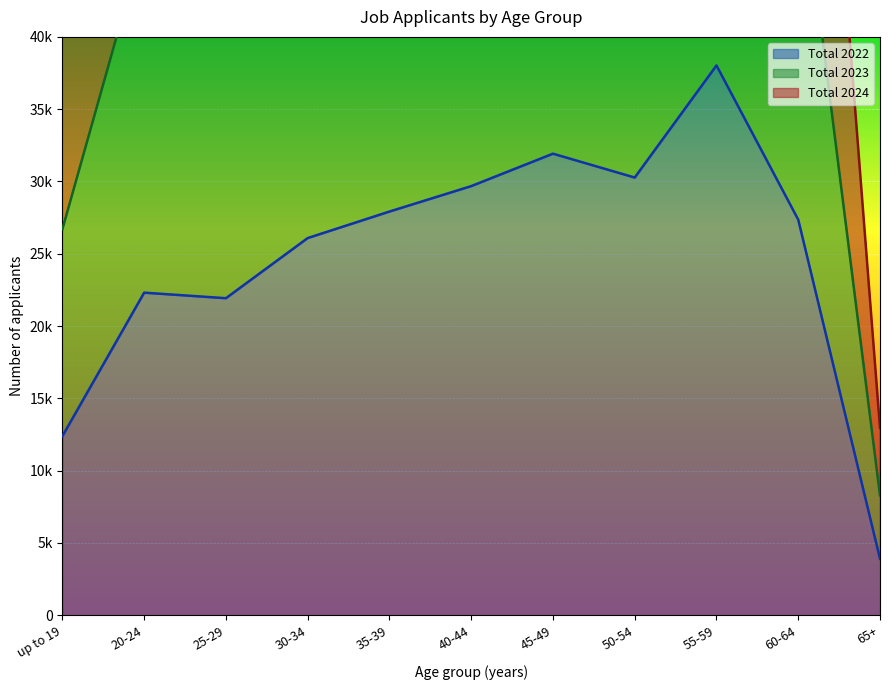

In Total 2022, how many points are lower than both neighbors (excluding endpoints)?

2